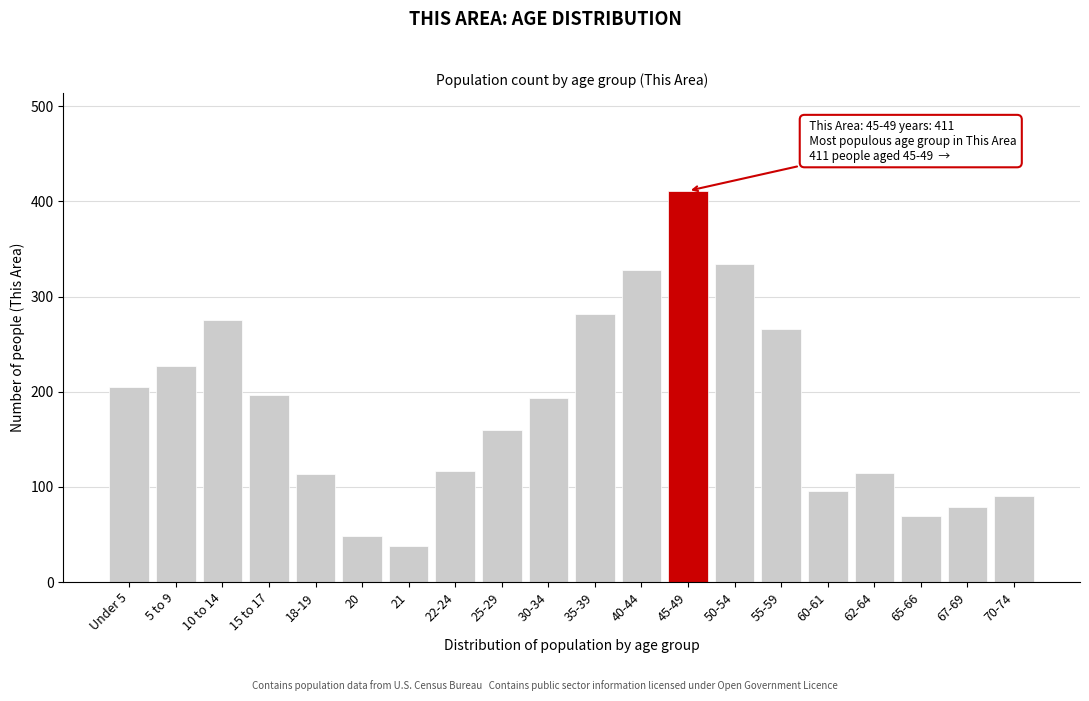

The chart shows a value of 532 at 40-44. True or false?

False